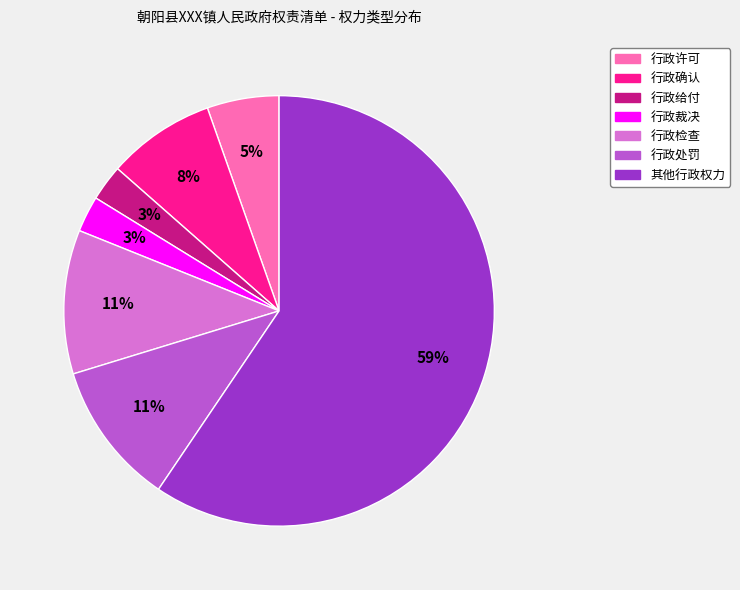

To the nearest percent, what portion does 行政确认 represent?

8%